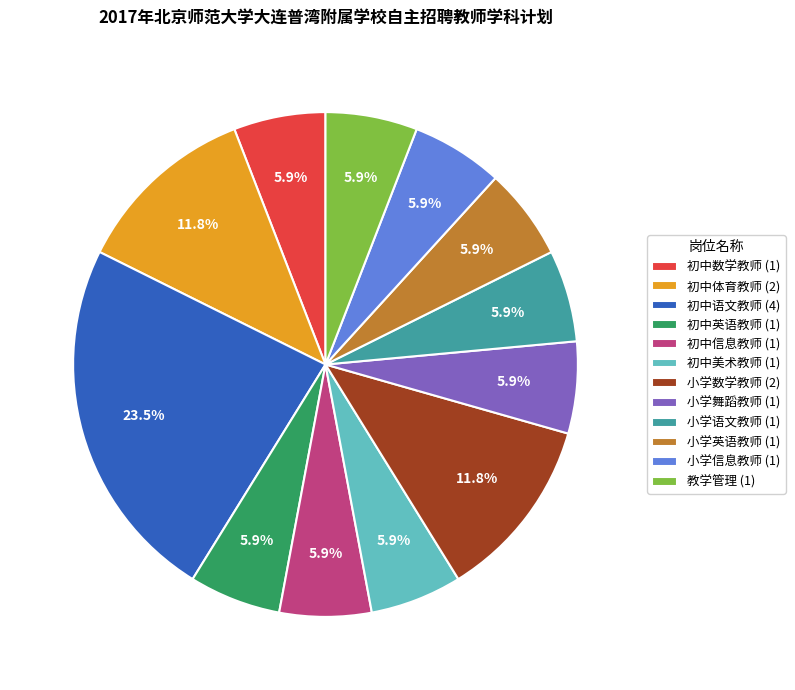

Between 小学数学教师 (2) and 初中数学教师 (1), which is larger?

小学数学教师 (2)